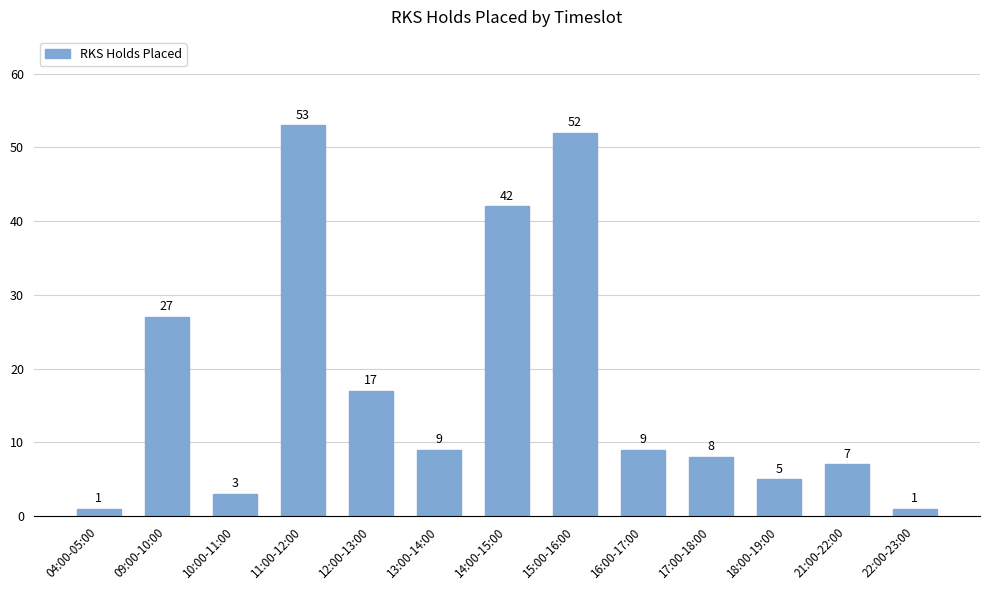

What is the greatest value displayed?

53